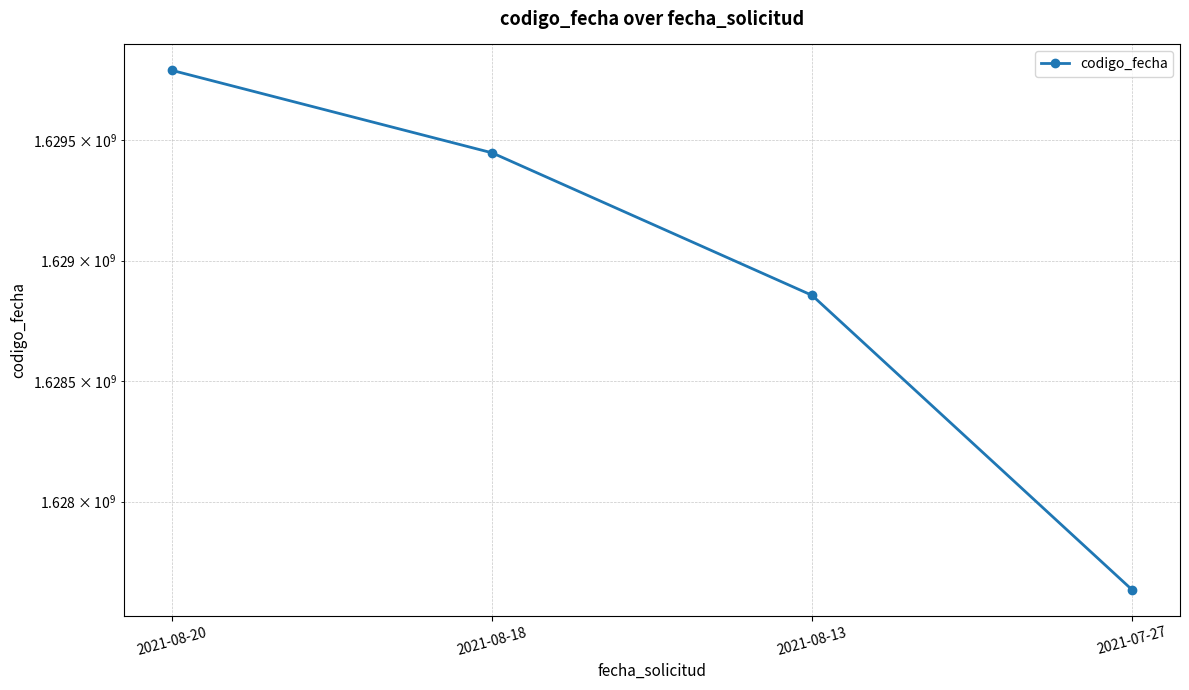

Rank the categories by value from highest to lowest.

2021-08-20, 2021-08-18, 2021-08-13, 2021-07-27